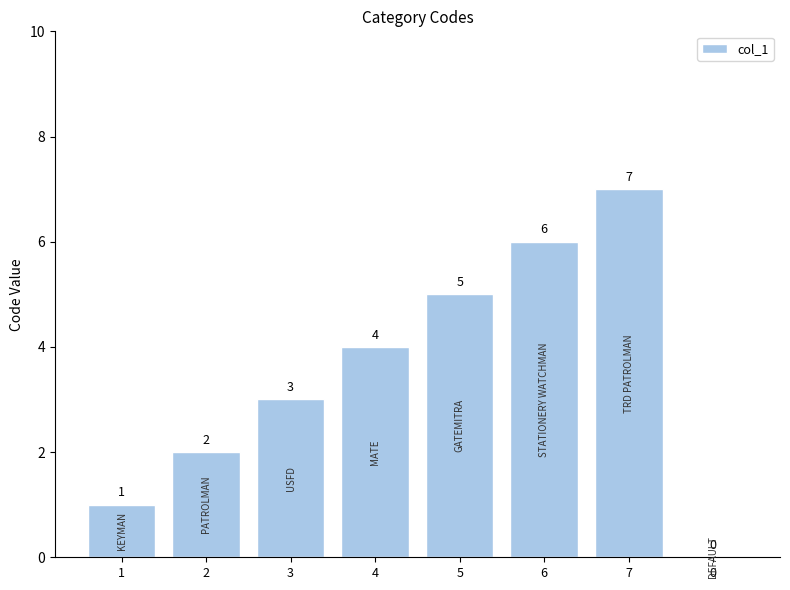

Reading left to right, transcribe all the data shown in this chart.

1=1	2=2	3=3	4=4	5=5	6=6	7=7	0=0